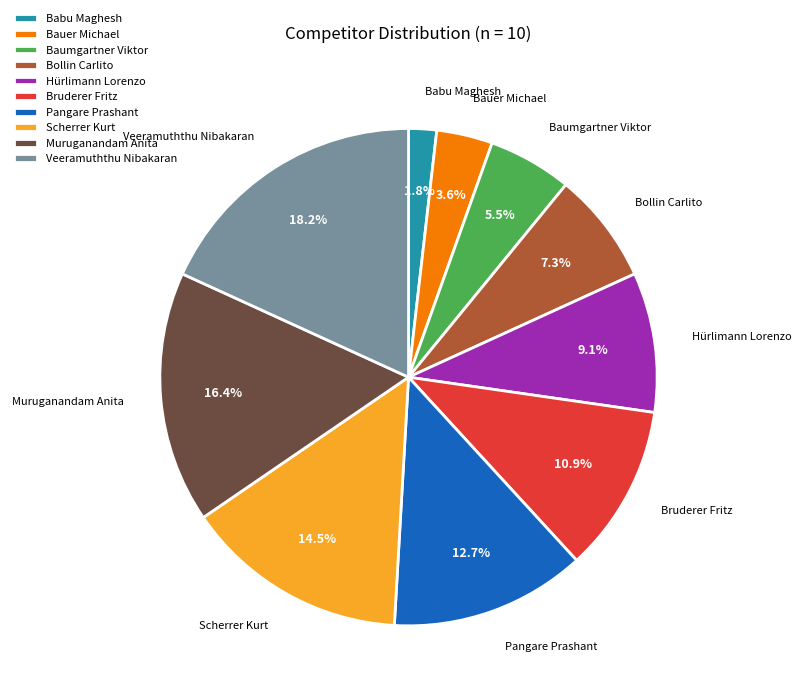

Is it true that Bruderer Fritz is 11% of the pie?

True